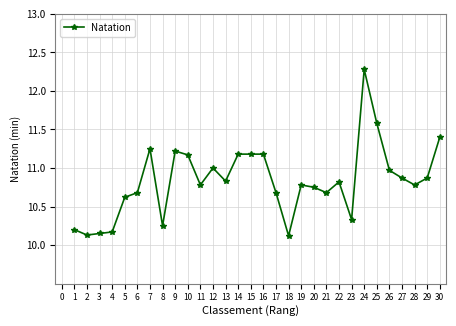

What is the difference between the values at 25 and 28?

0.8